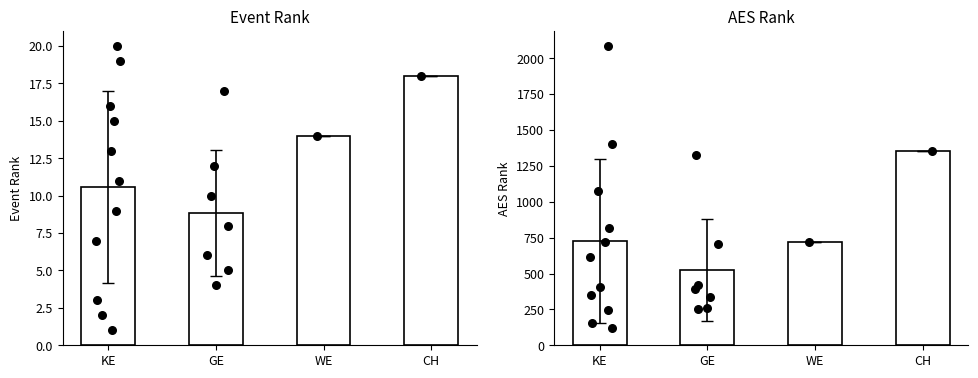

At how many categories does at least one series exceed 929?

1